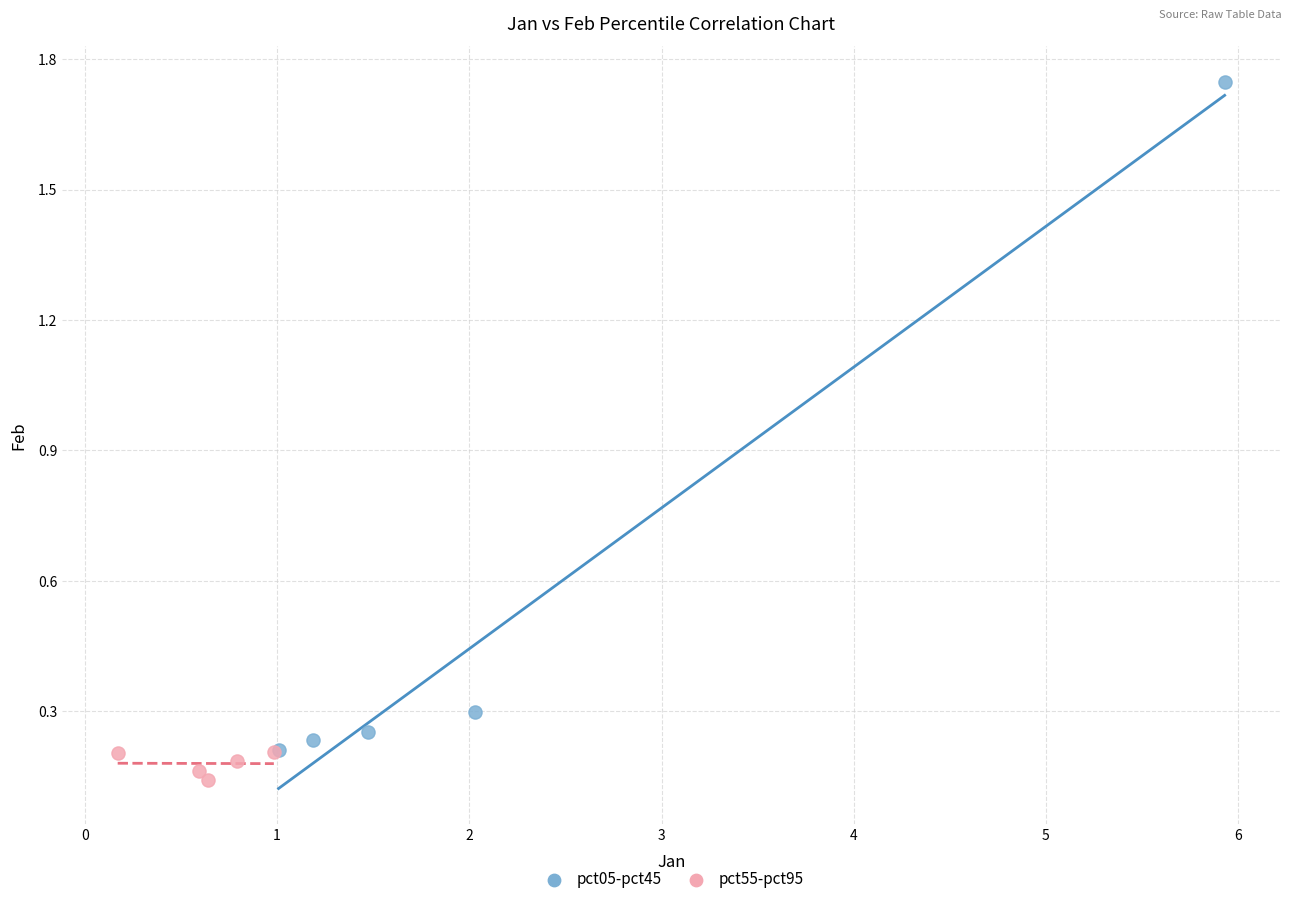

What are all the series names shown in the legend?

pct05-pct45, pct55-pct95